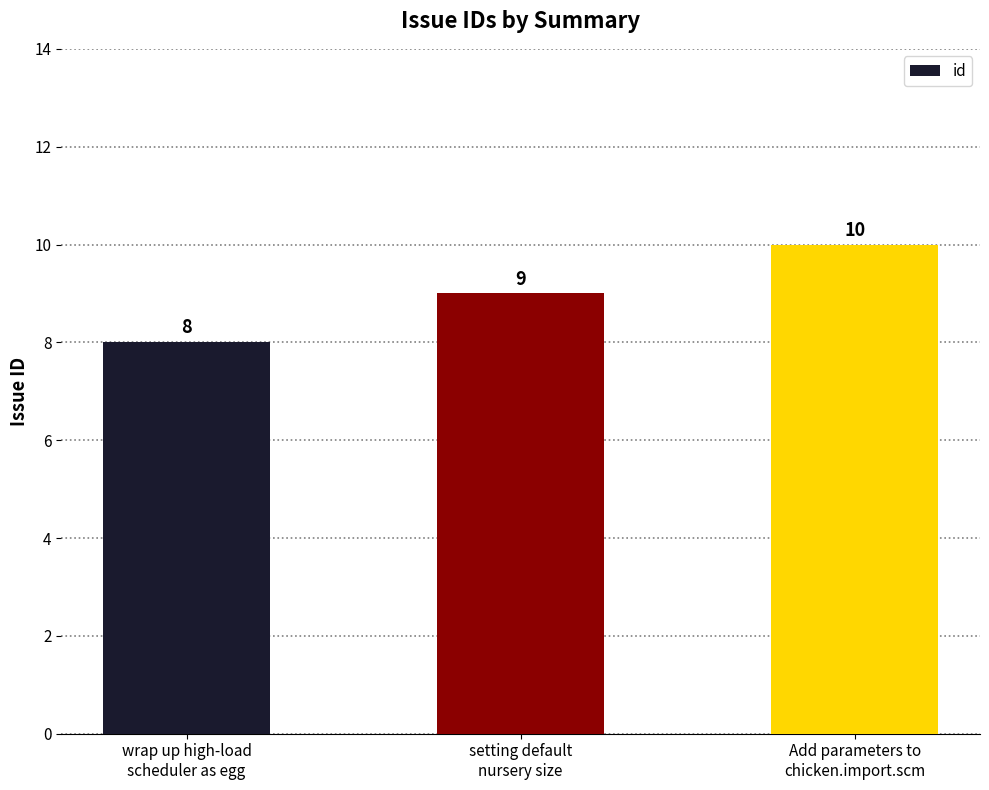

What is the label of the 2nd bar from the left?

setting default
nursery size